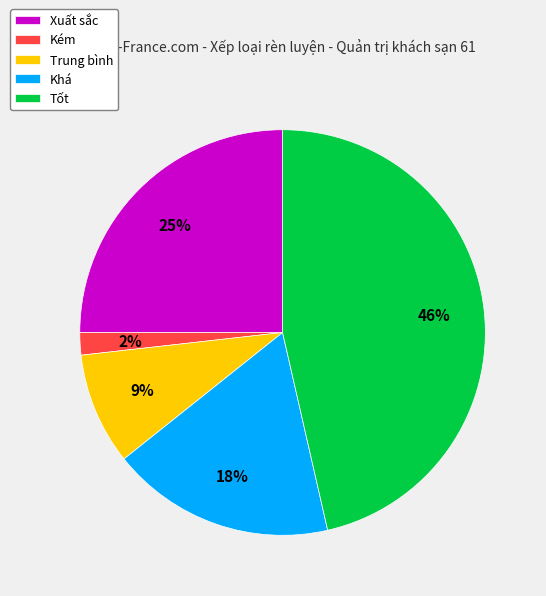

To the nearest percent, what is the combined percentage of Kém and Xuất sắc?

27%